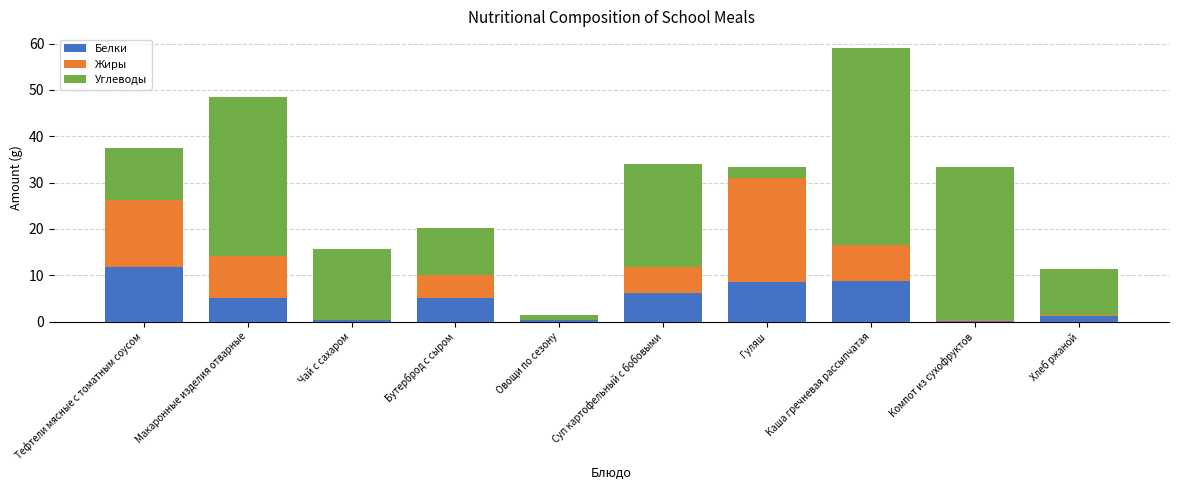

Which category has the highest value in the Белки series?

Тефтели мясные с томатным соусом